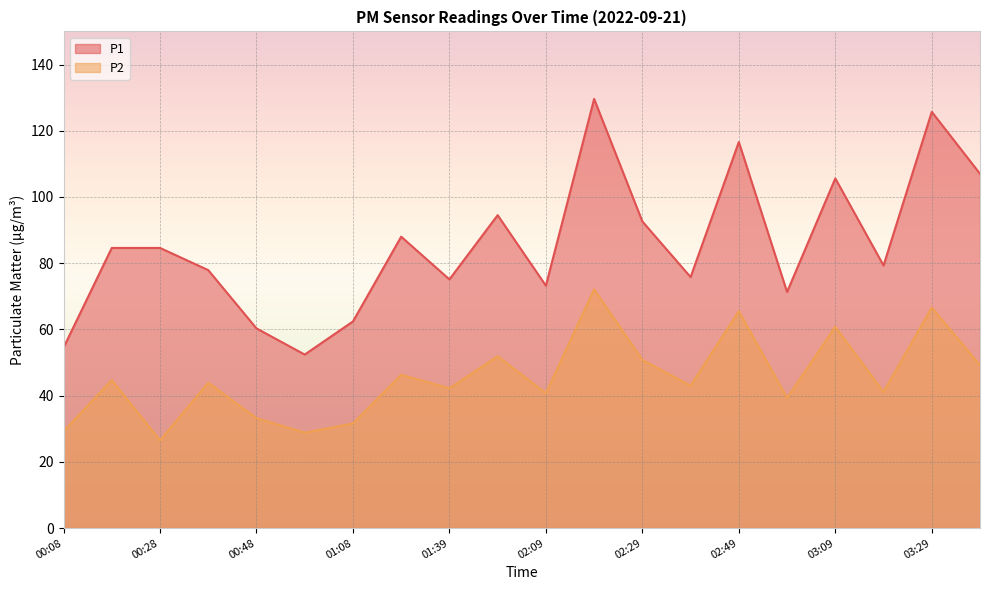

What is the value of the P1 point at the 15th from the left?

116.6